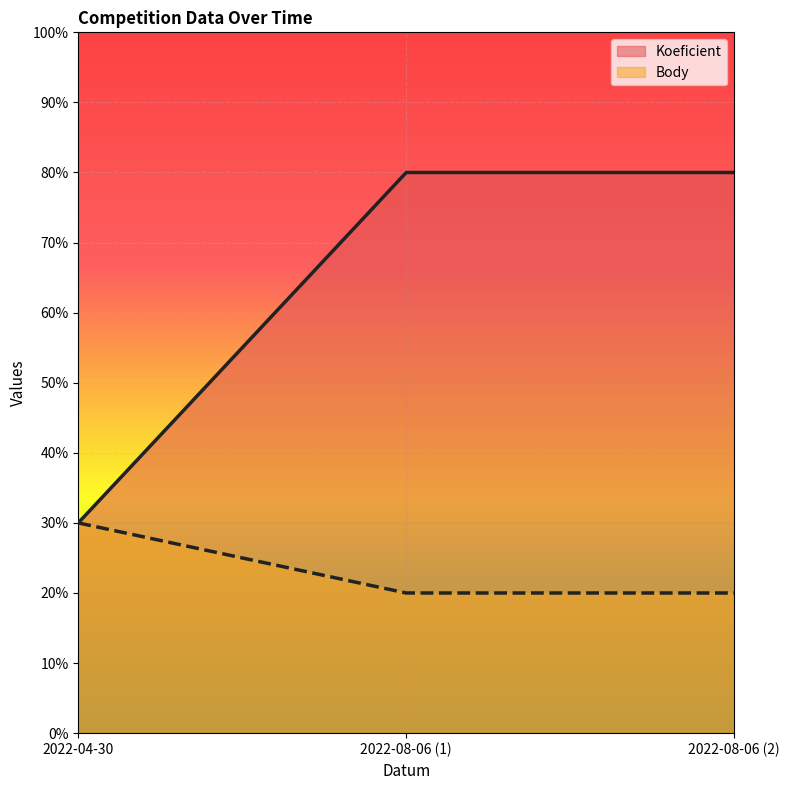

What position from the left is 2022-04-30?

1